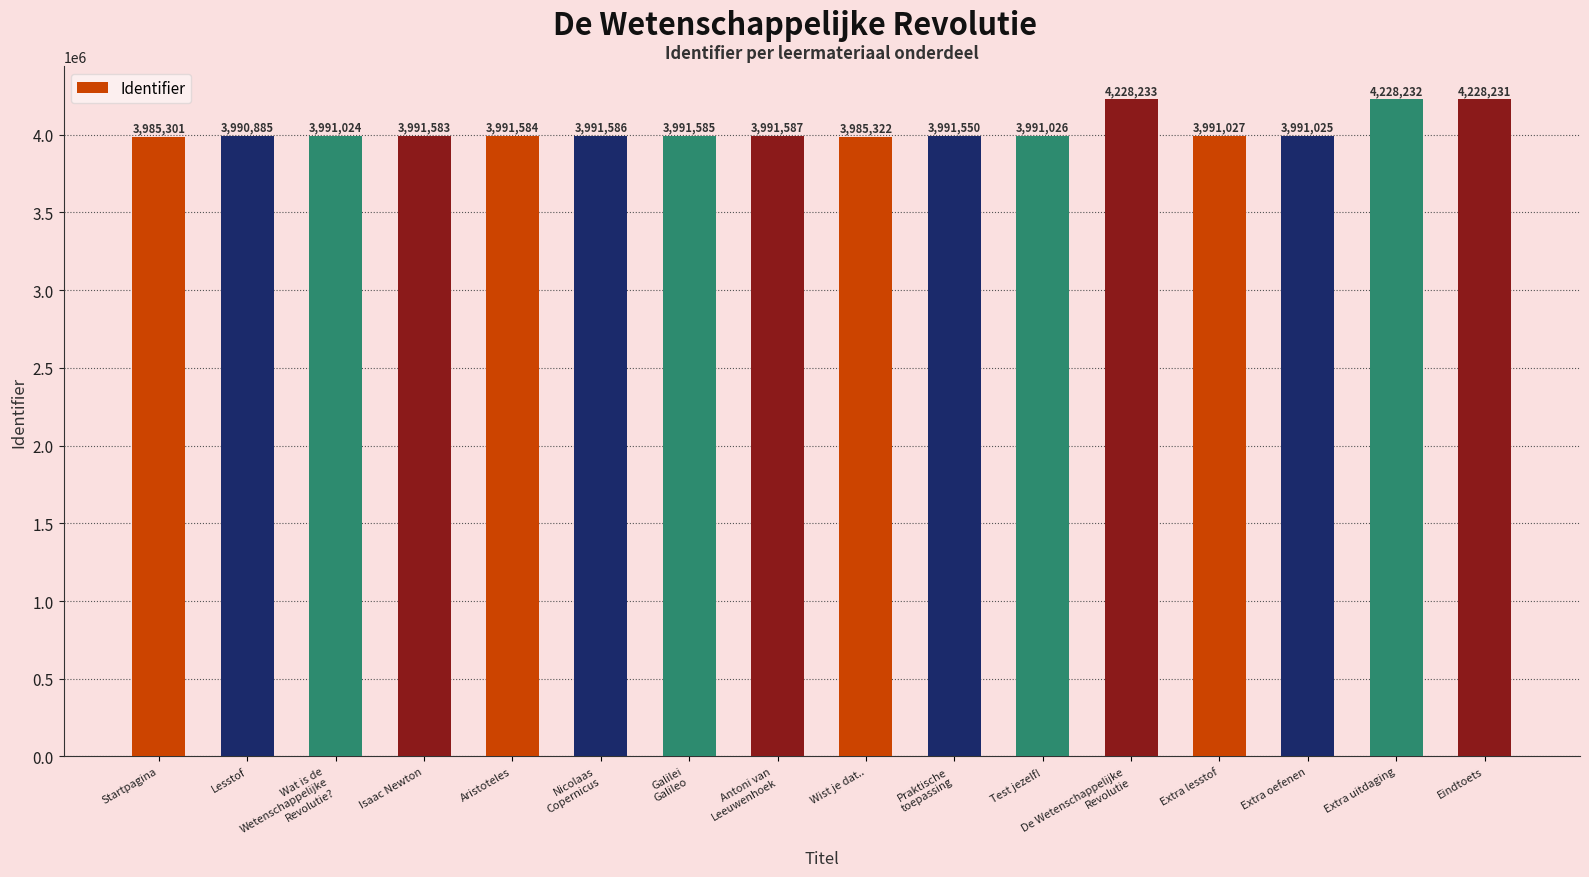

Reading left to right, extract all data points from this chart.

Startpagina=3985301	Lesstof=3990885	Wat is de
Wetenschappelijke
Revolutie?=3991024	Isaac Newton=3991583	Aristoteles=3991584	Nicolaas
Copernicus=3991586	Galilei
Galileo=3991585	Antoni van
Leeuwenhoek=3991587	Wist je dat..=3985322	Praktische
toepassing=3991550	Test jezelf!=3991026	De Wetenschappelijke
Revolutie=4228233	Extra lesstof=3991027	Extra oefenen=3991025	Extra uitdaging=4228232	Eindtoets=4228231